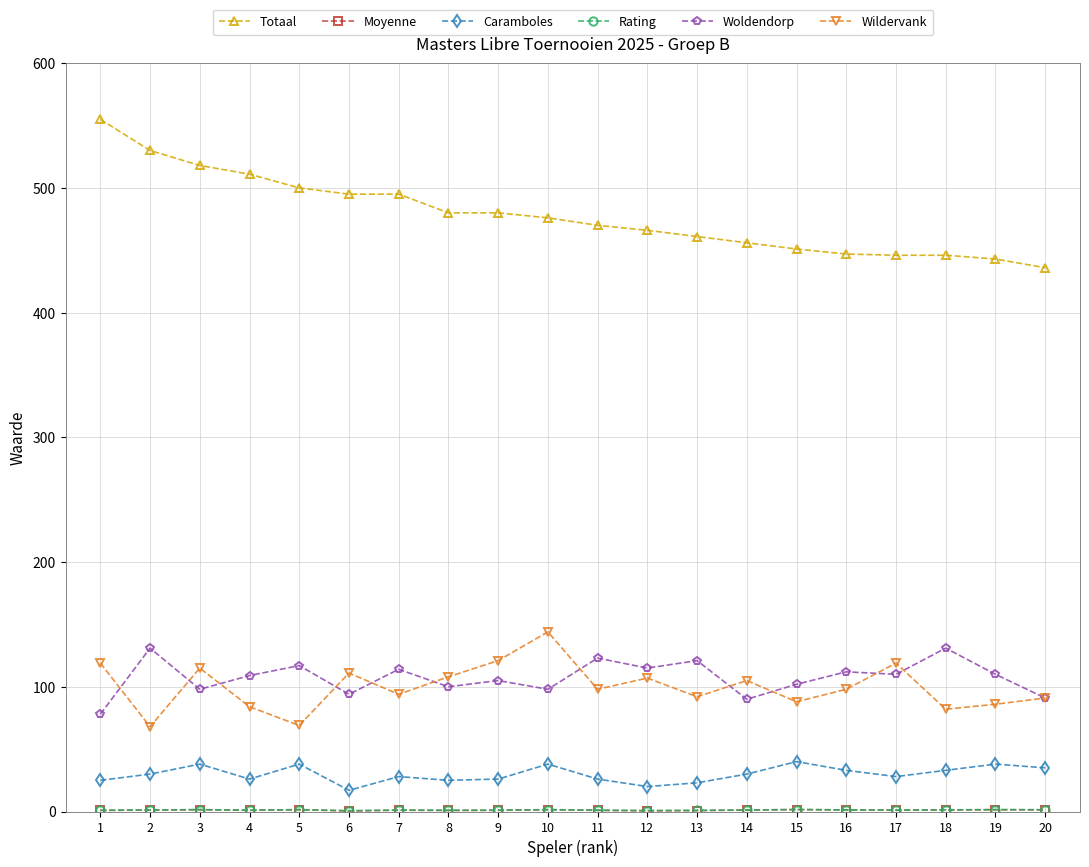

Where is the first local minimum for Wildervank?

2